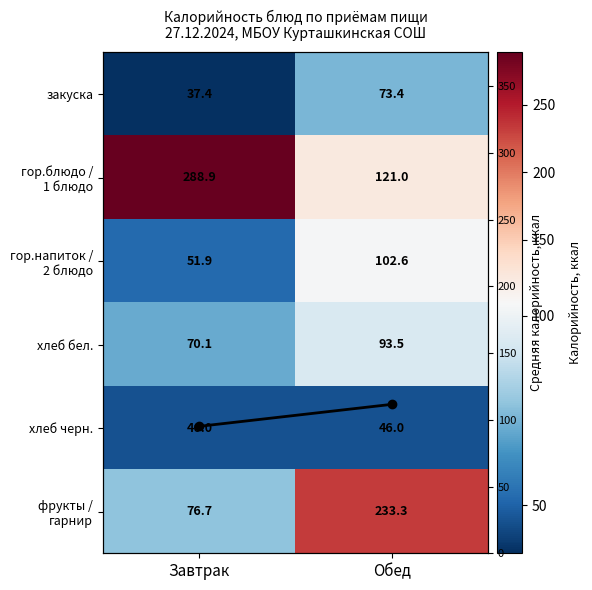

What is the lowest value of the закуска series?

37.4